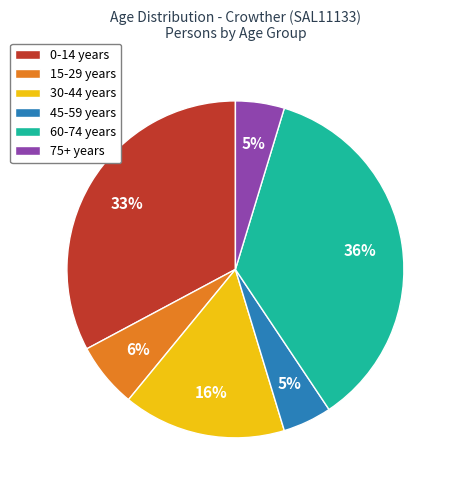

How many slices are in this pie chart?

6